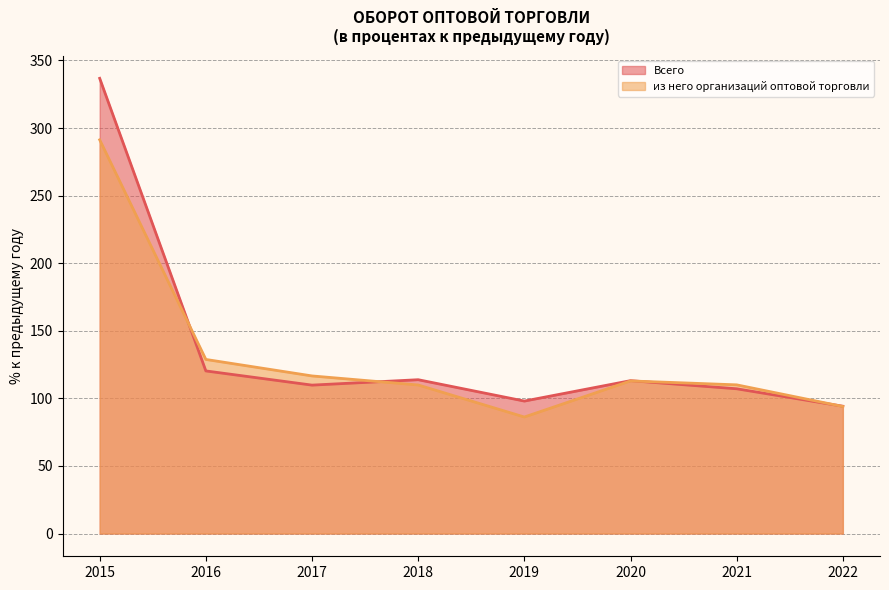

Which category has the lowest value in the из него организаций оптовой торговли series?

2019